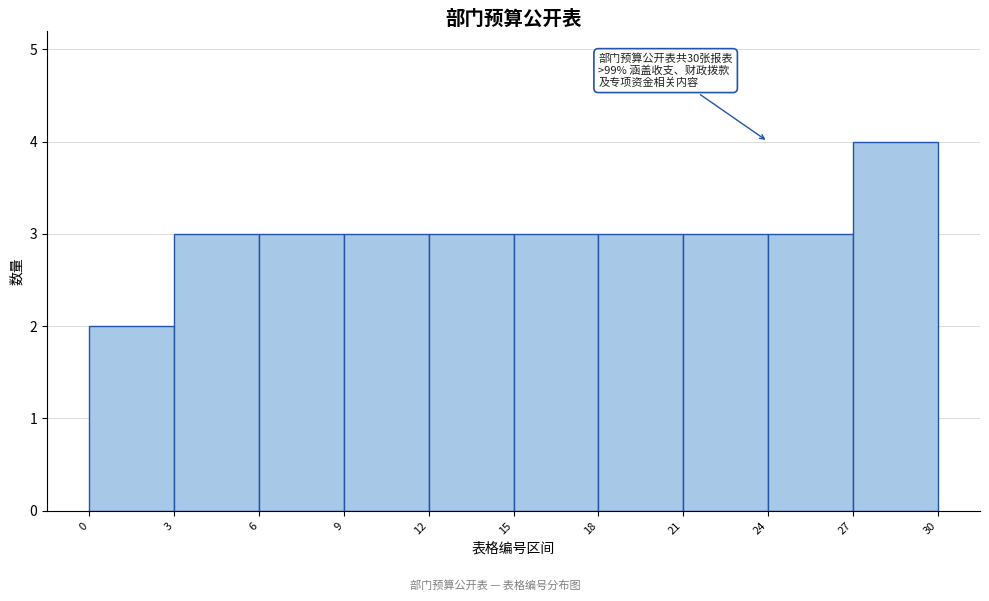

Which range on the x-axis has the tallest bar?

27 to 30